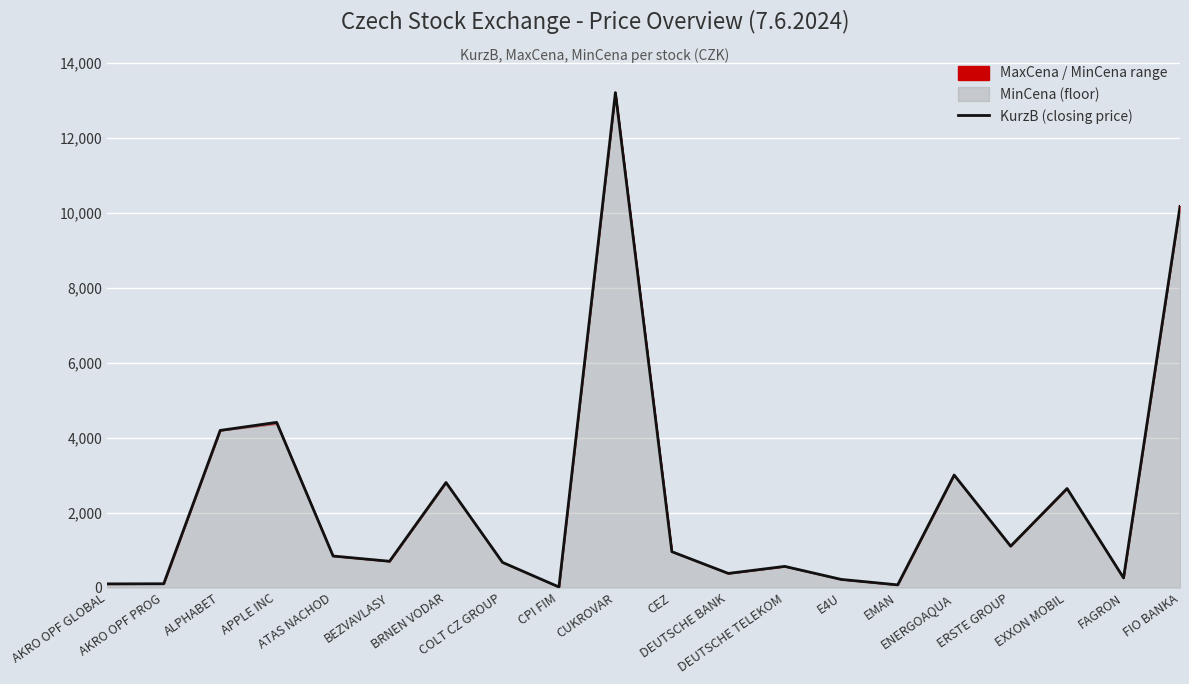

What is the smallest value displayed?

14.2